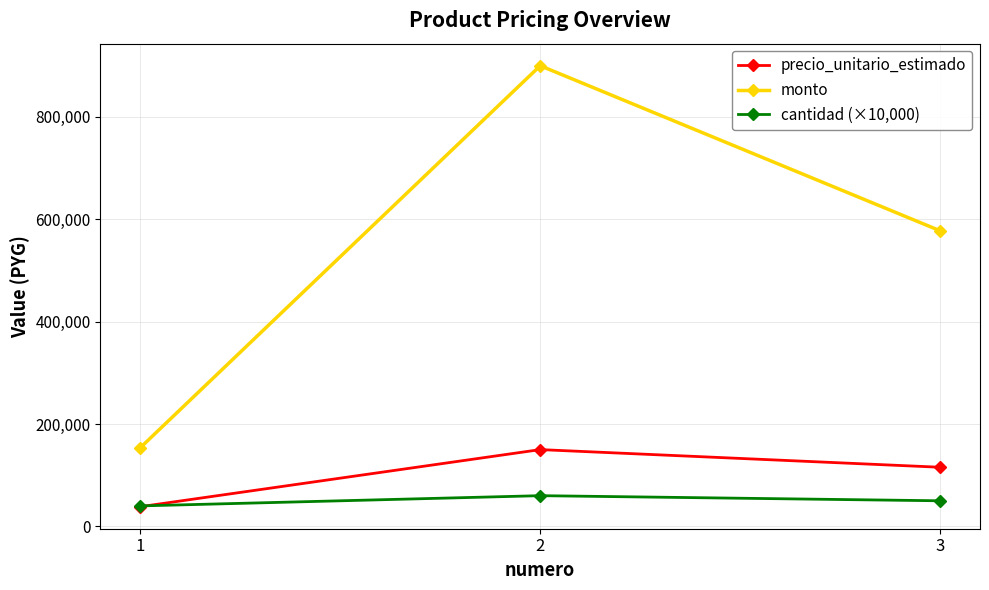

At which label does cantidad (×10,000) first exceed 50000?

2